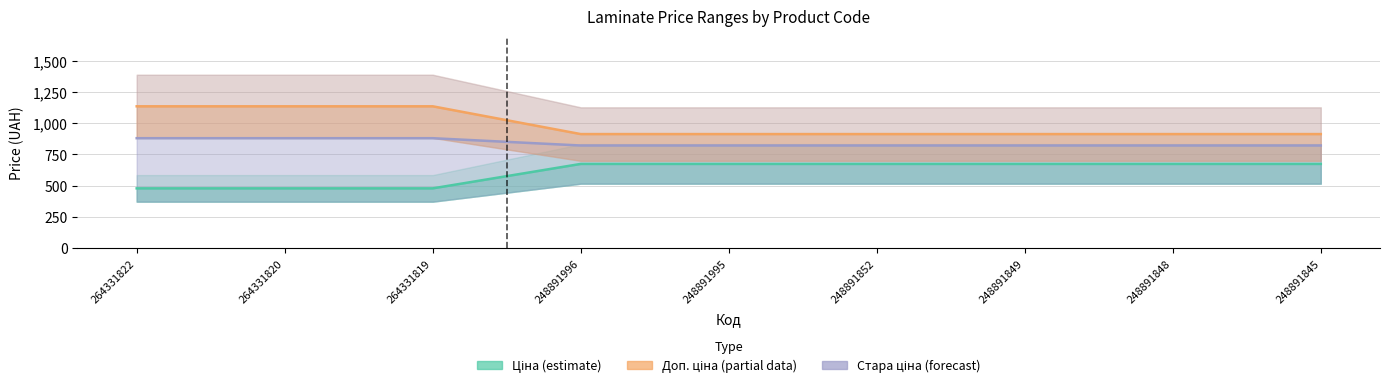

True or false: Діапазон (forecast) has a value of 484.3 at 264331819.

False